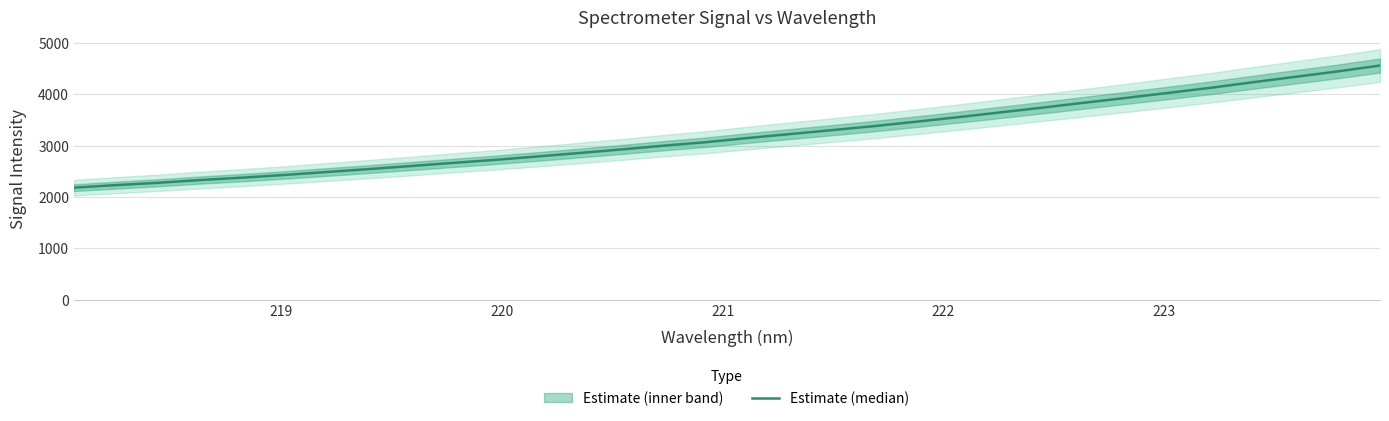

What is the value of the 23rd point from the left?

3648.9